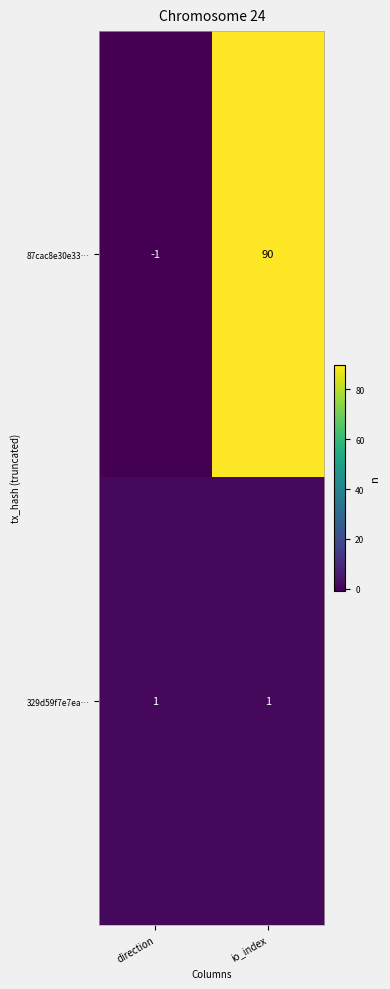

At which category does the chart reach its peak across all series?

io_index